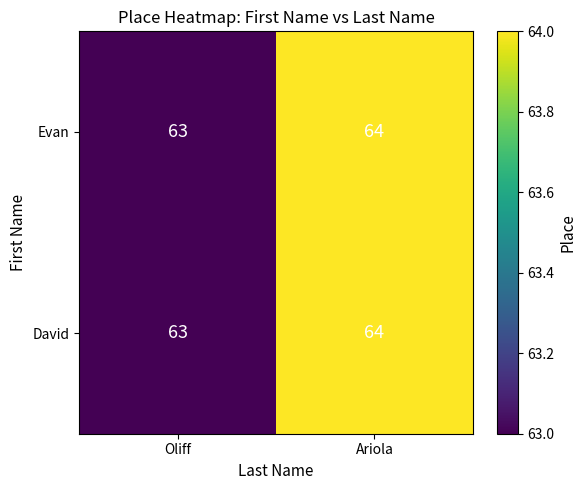

At which label does Evan reach its minimum?

Oliff